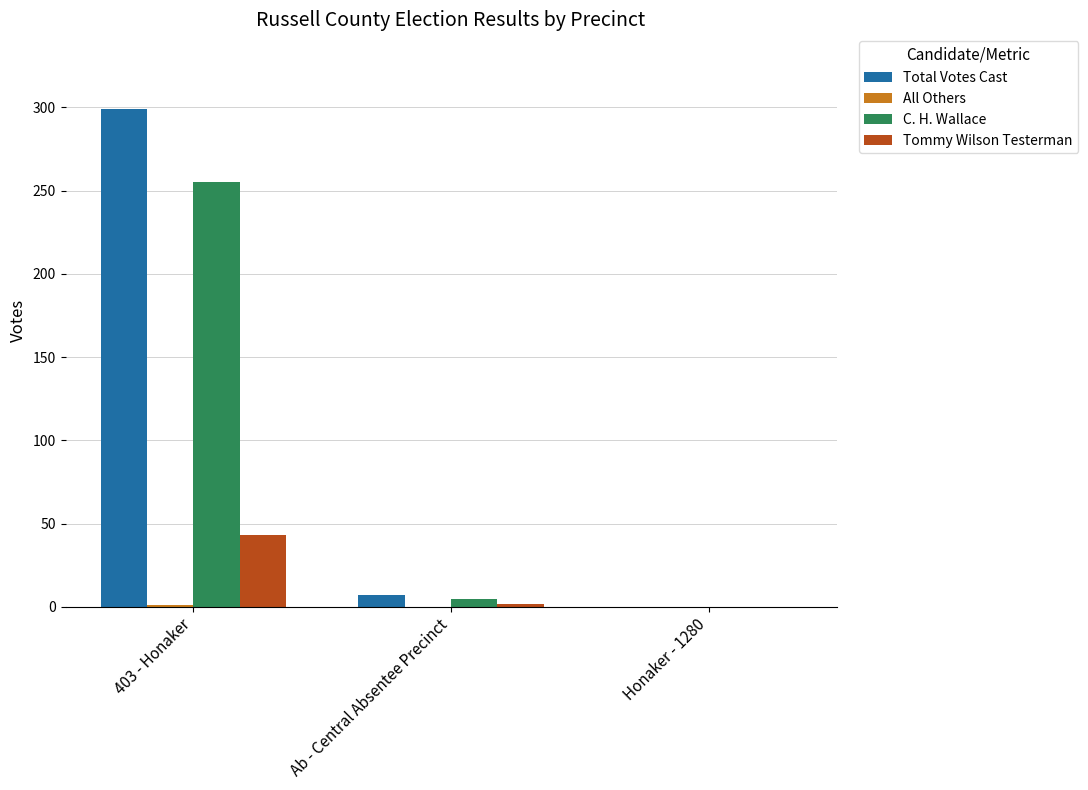

What is the highest value of the C. H. Wallace series?

255